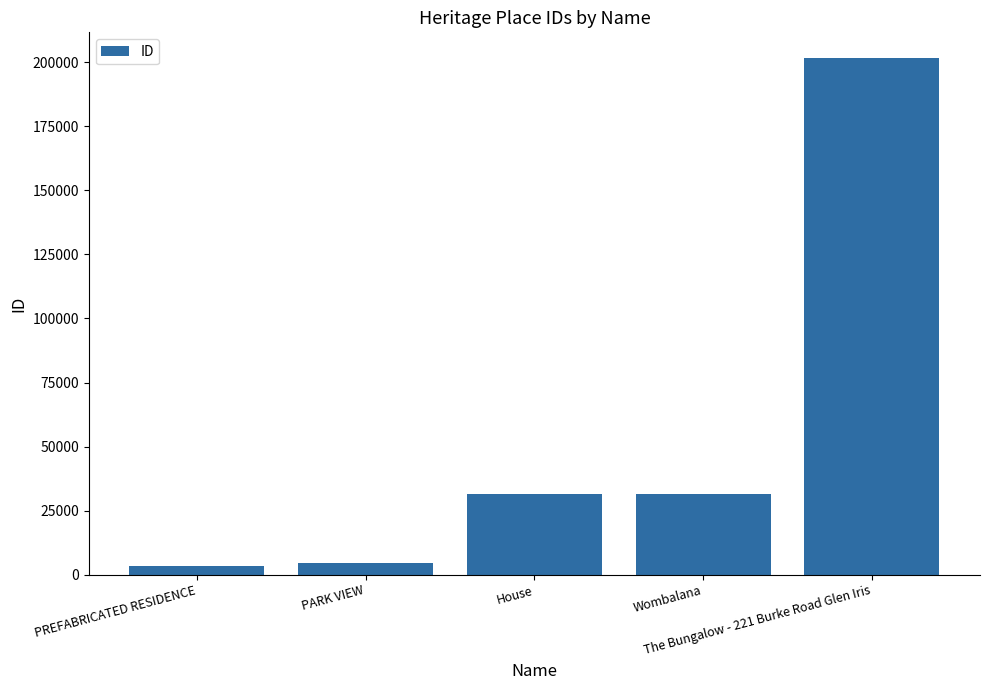

What is the greatest value displayed?

201618